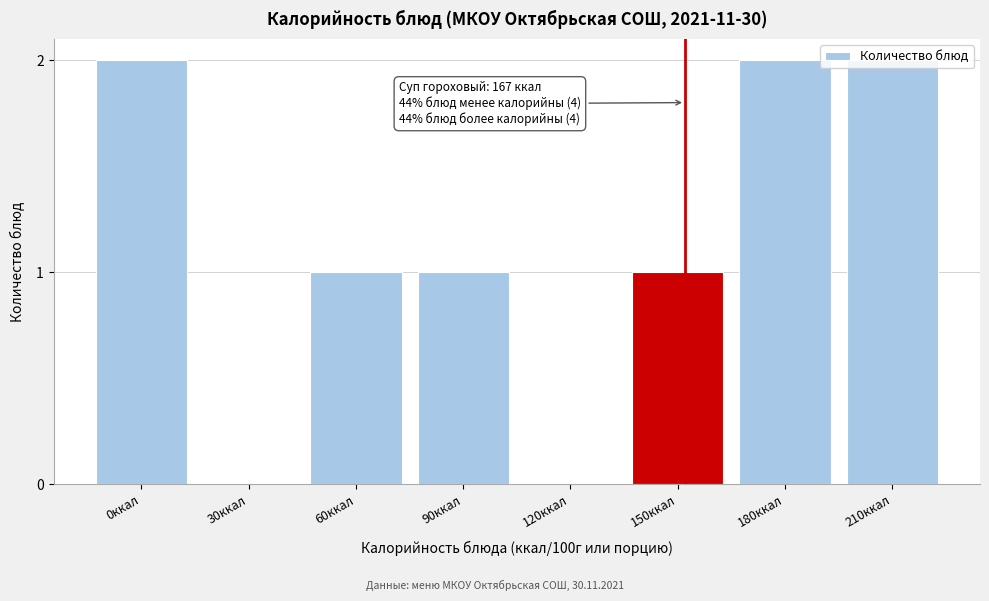

What is the sum of all values?

9